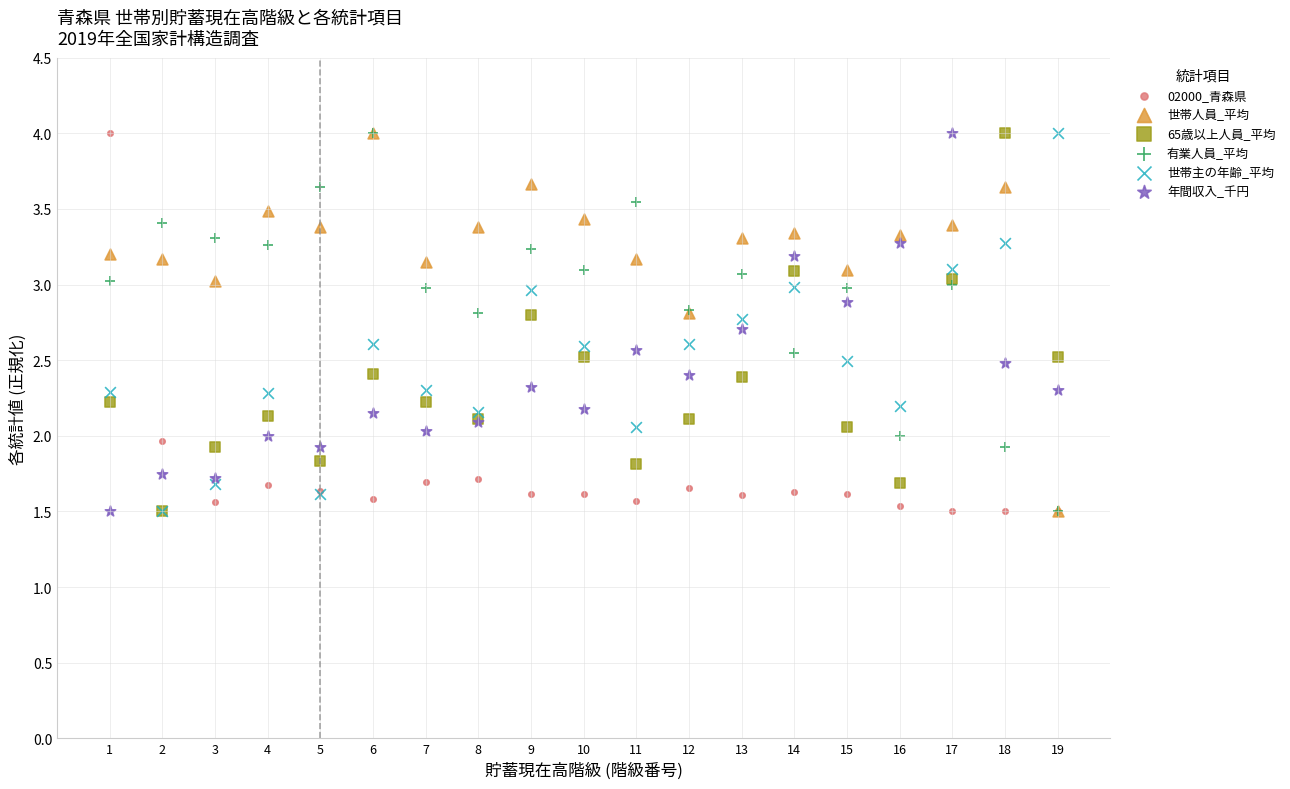

What are all the series names shown in the legend?

02000_青森県, 世帯人員_平均, 65歳以上人員_平均, 有業人員_平均, 世帯主の年齢_平均, 年間収入_千円